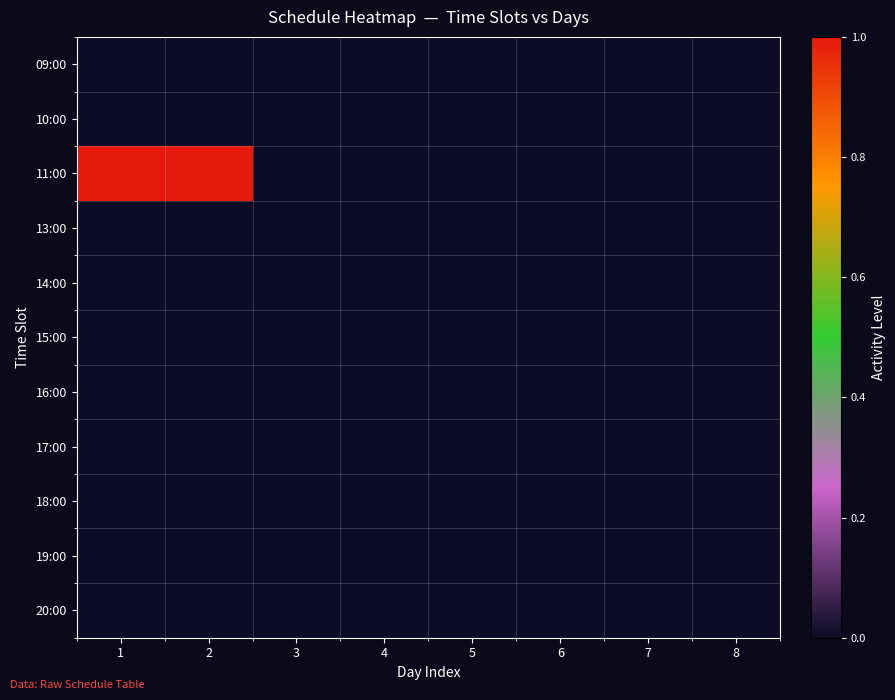

How many data points does each series have?

8